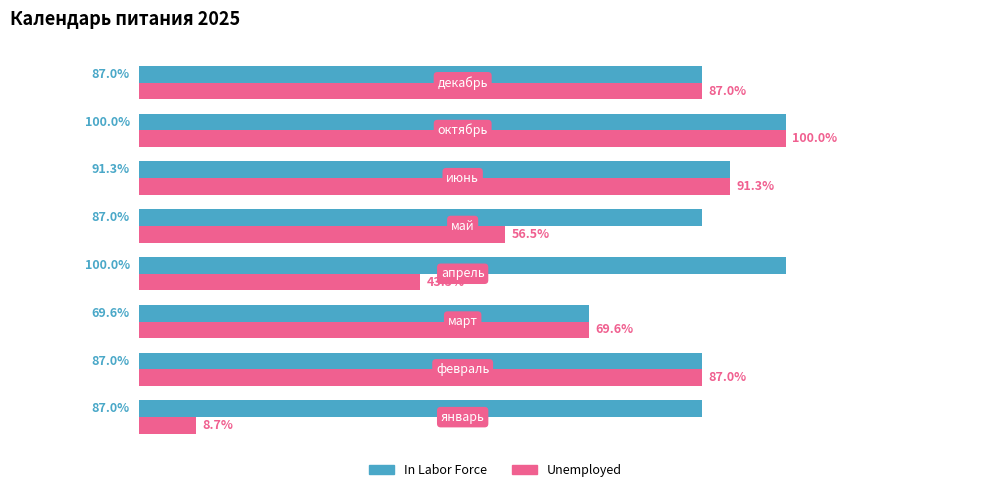

Which series has the largest total across all categories?

In Labor Force